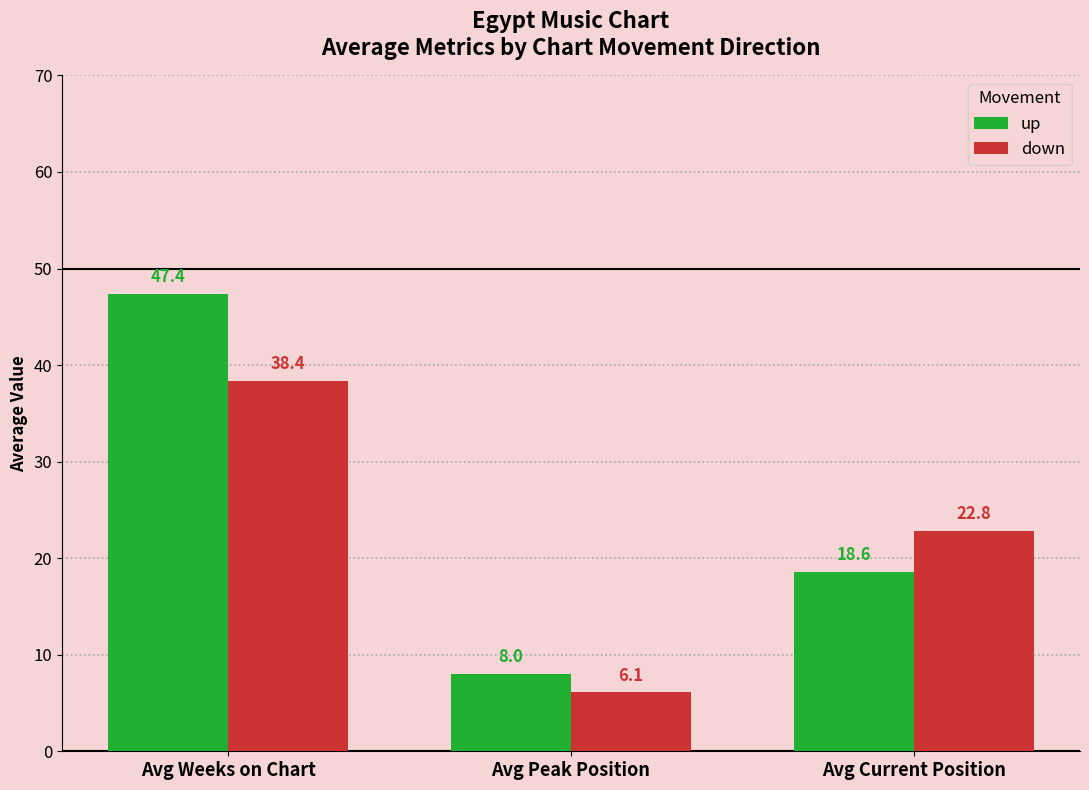

At Avg Peak Position, list the series in order from largest to smallest.

up, down